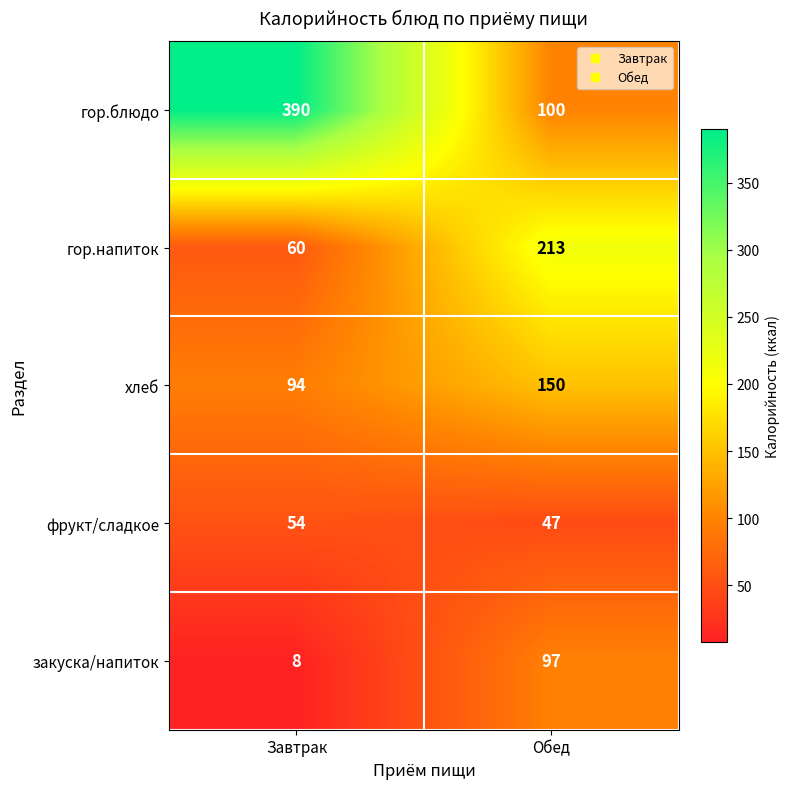

The value of гор.напиток at Завтрак is 14. True or false?

False